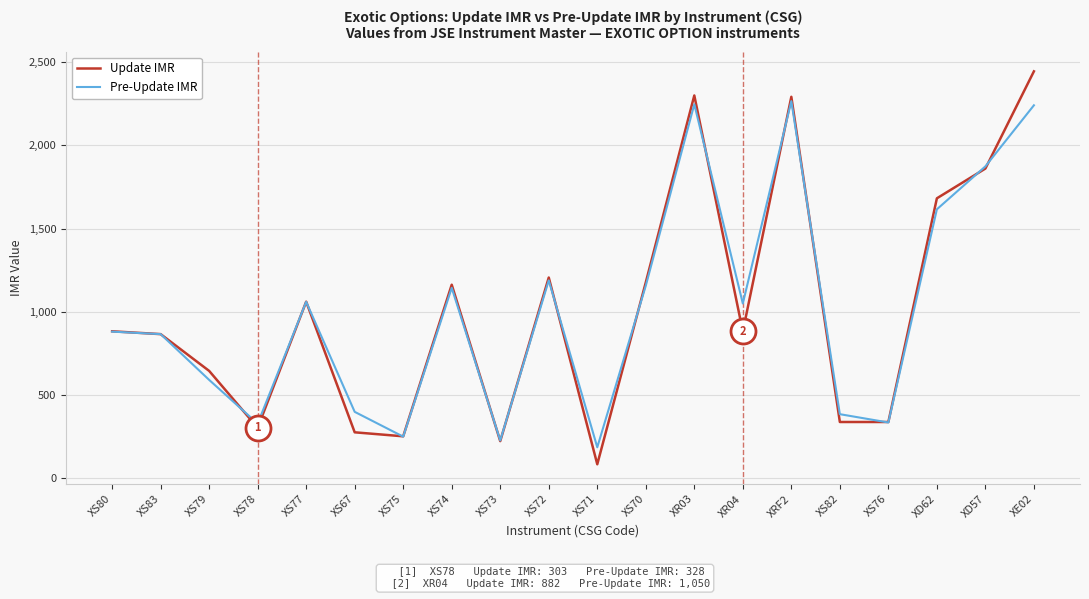

What is the average value of the Pre-Update IMR series?

1015